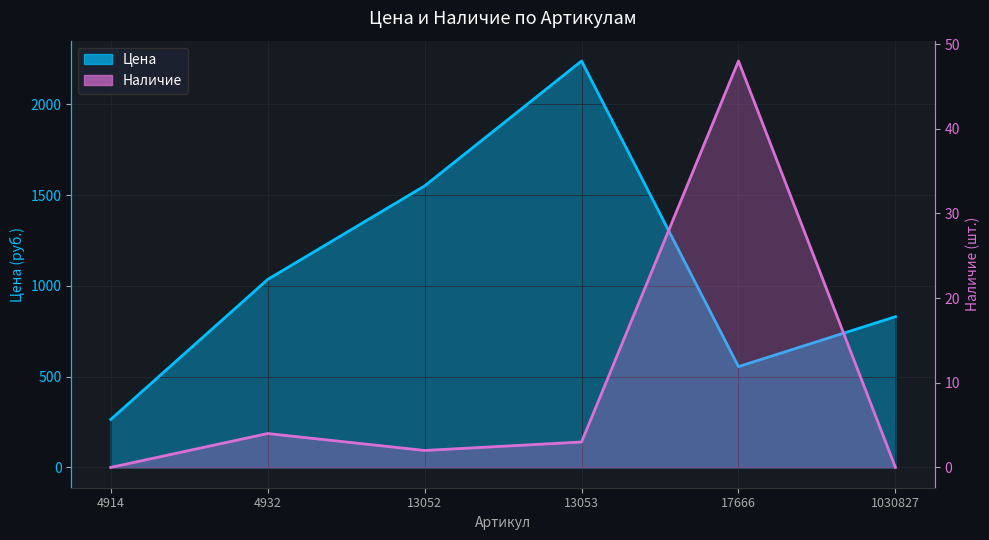

Which series has the largest range (max minus min)?

Цена